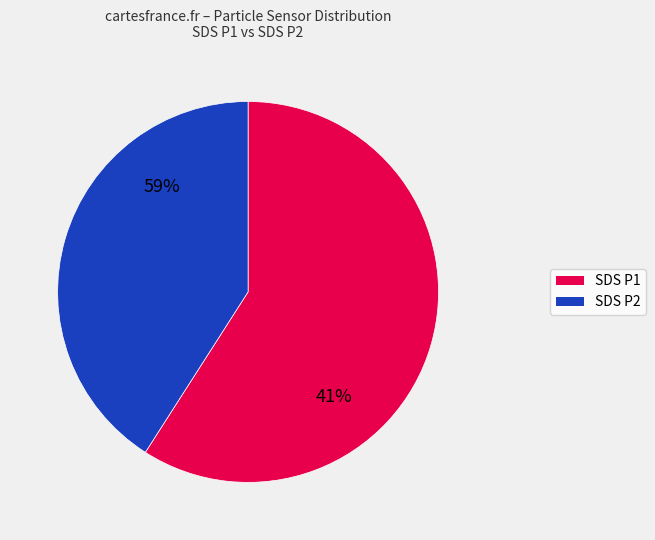

Does SDS_P1 represent more than half of the total?

Yes